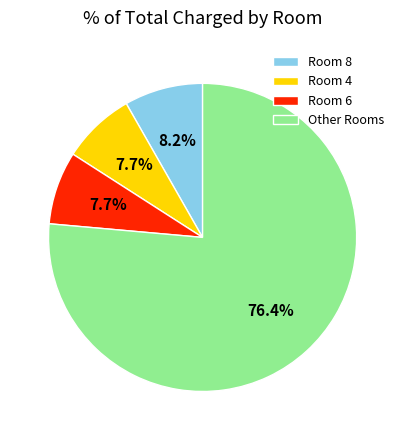

Which category has the biggest portion of the pie?

Other Rooms